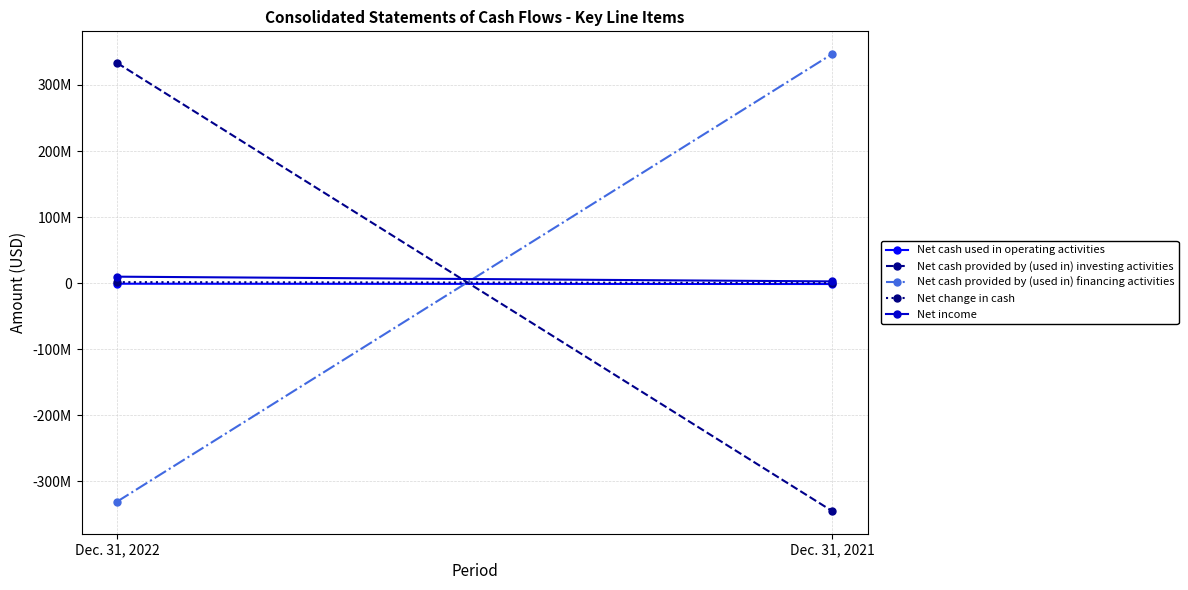

What are all the series names shown in the legend?

Net cash used in operating activities, Net cash provided by (used in) investing activities, Net cash provided by (used in) financing activities, Net change in cash, Net income